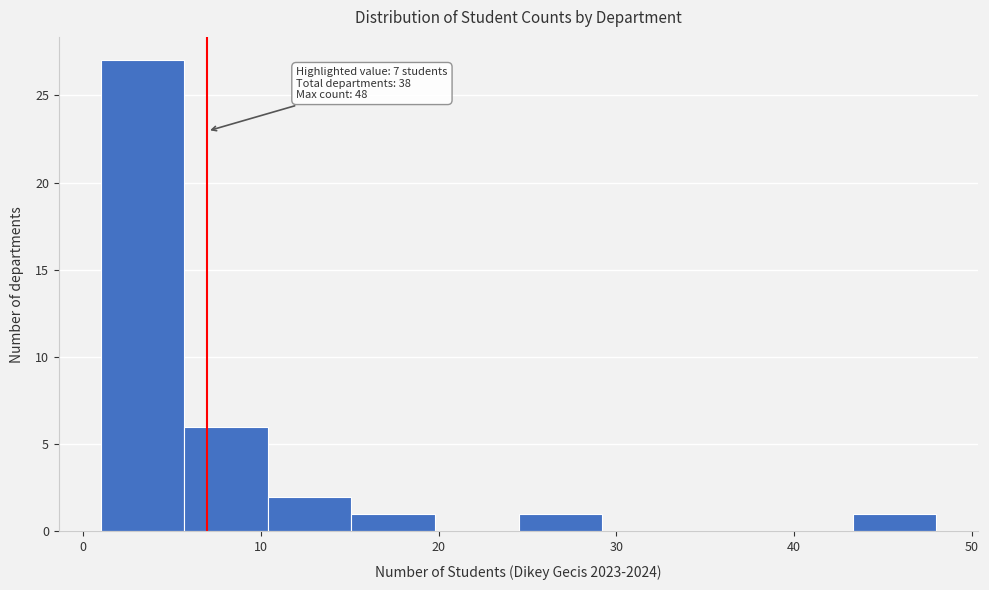

Over which range of the x-axis is the bar tallest?

1.0 to 5.7